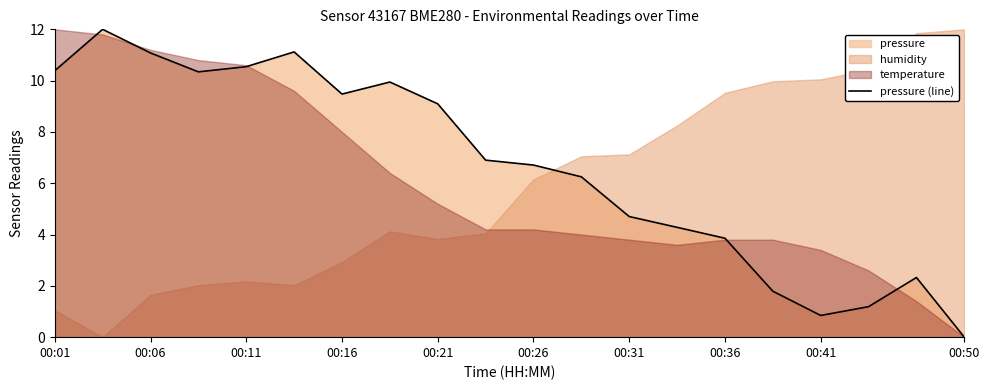

At which label does pressure (line) first exceed 6?

00:01